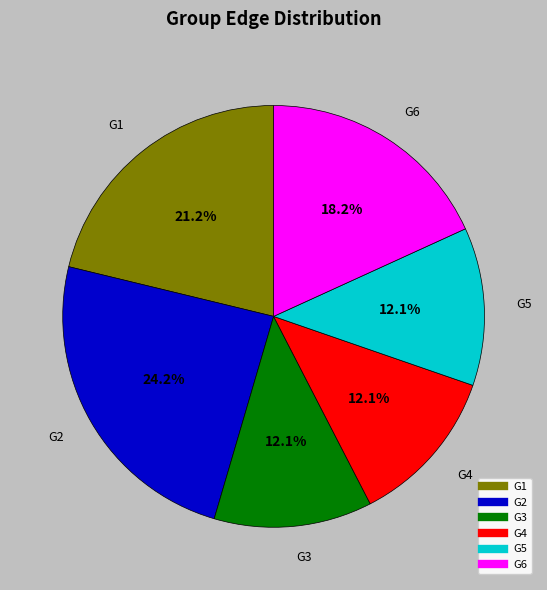

What percentage is the G1 slice, to the nearest percent?

21%